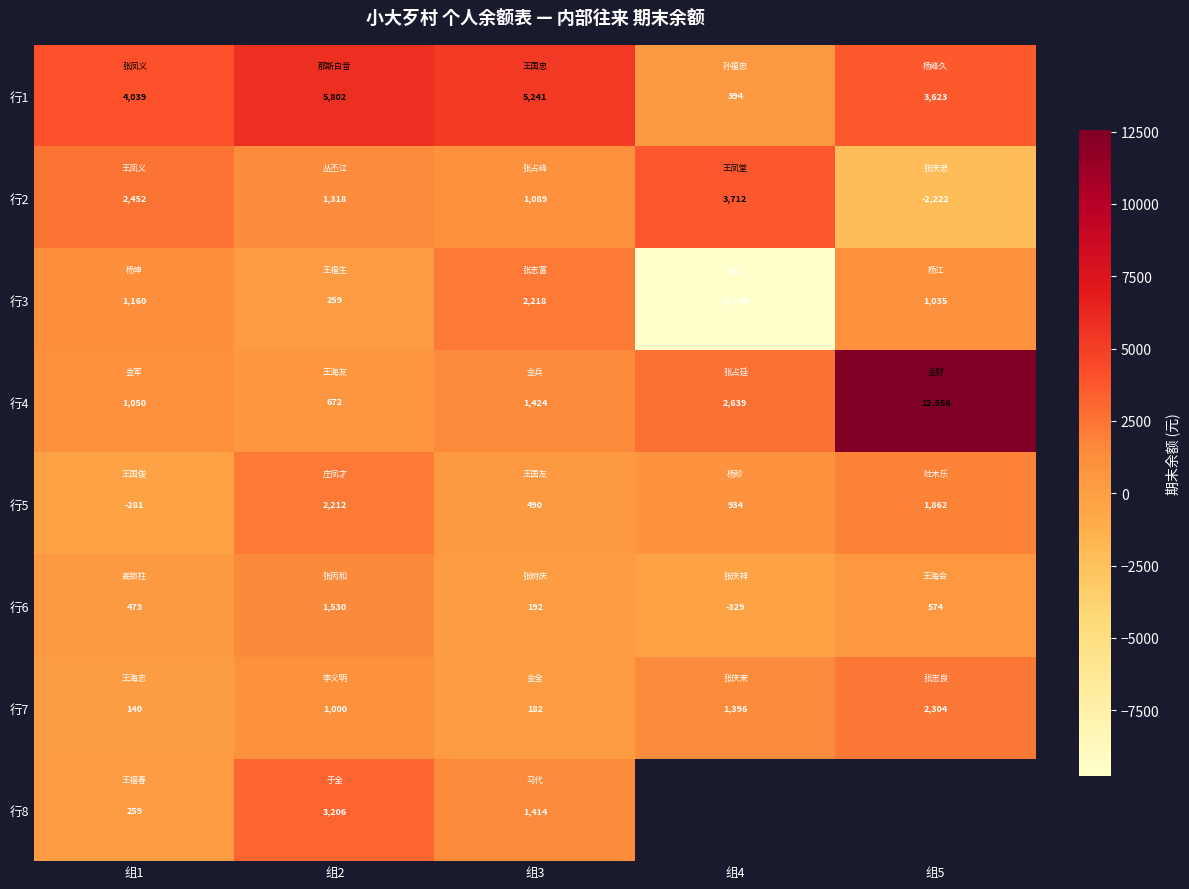

What is the greatest value displayed?

12556.1